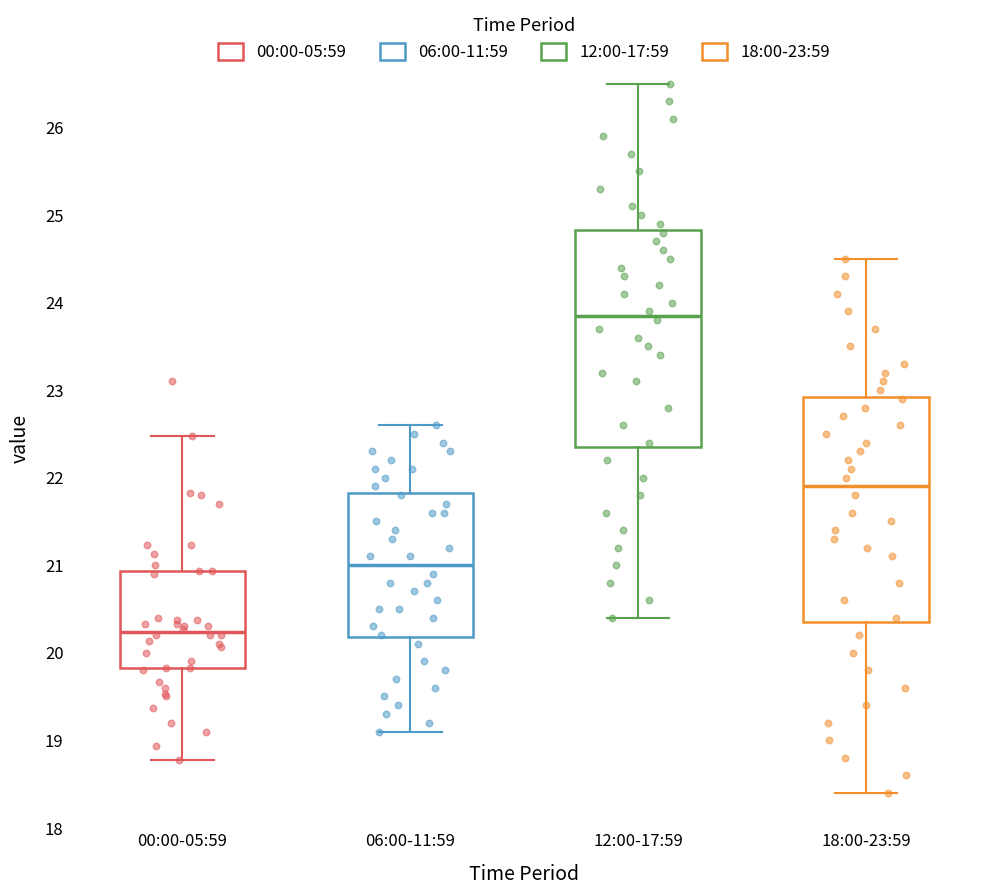

Where does the median line of the box for 18:00-23:59 sit on the y-axis? The values are not printed on the chart, so give them approximately, as read against the axis.

21.9